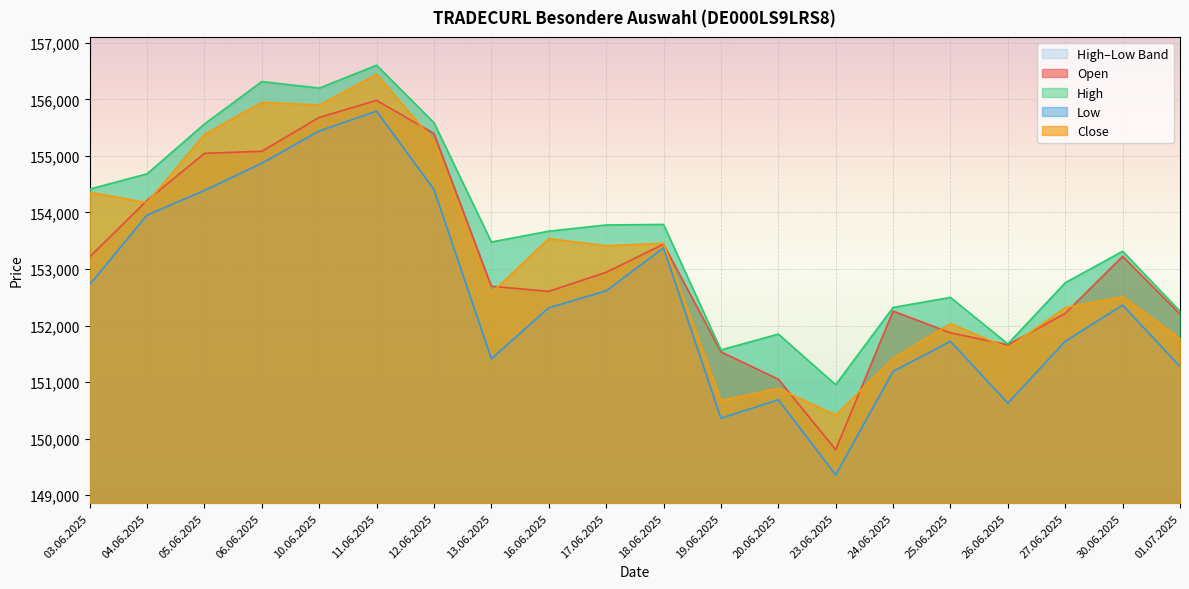

Which series has the largest total across all categories?

High